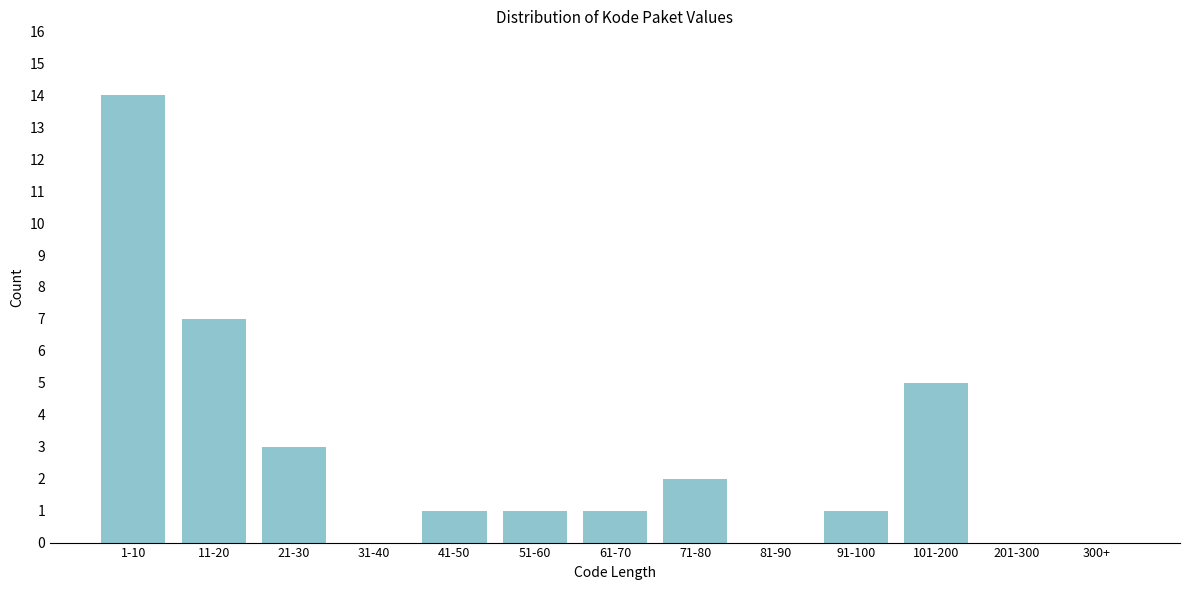

Reading left to right, list all the values displayed in this chart.

1-10=14	11-20=7	21-30=3	31-40=0	41-50=1	51-60=1	61-70=1	71-80=2	81-90=0	91-100=1	101-200=5	201-300=0	300+=0